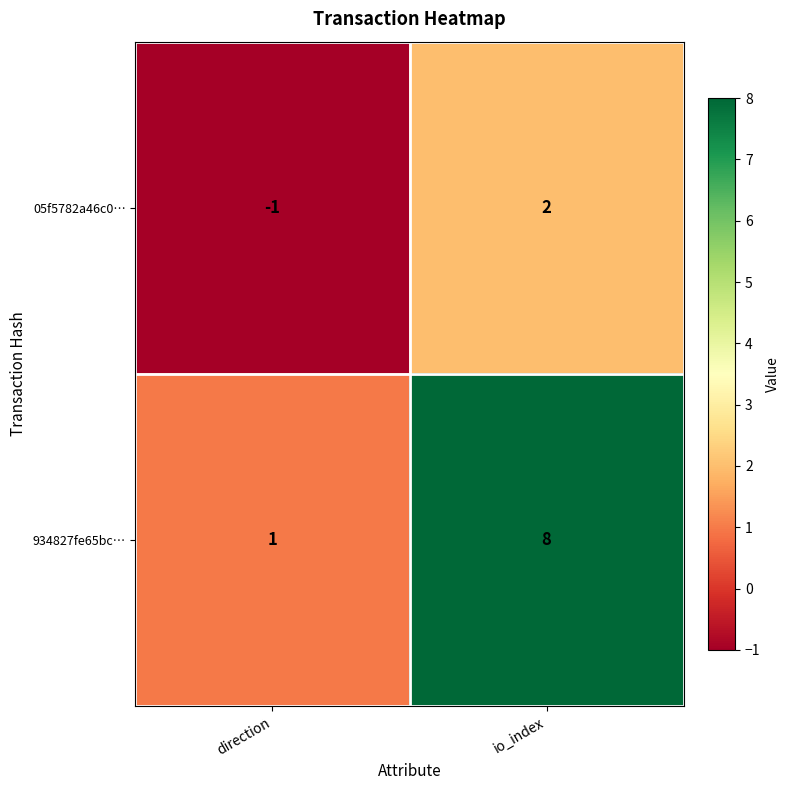

Rank the series at io_index from lowest to highest value.

05f5782a46c0…, 934827fe65bc…